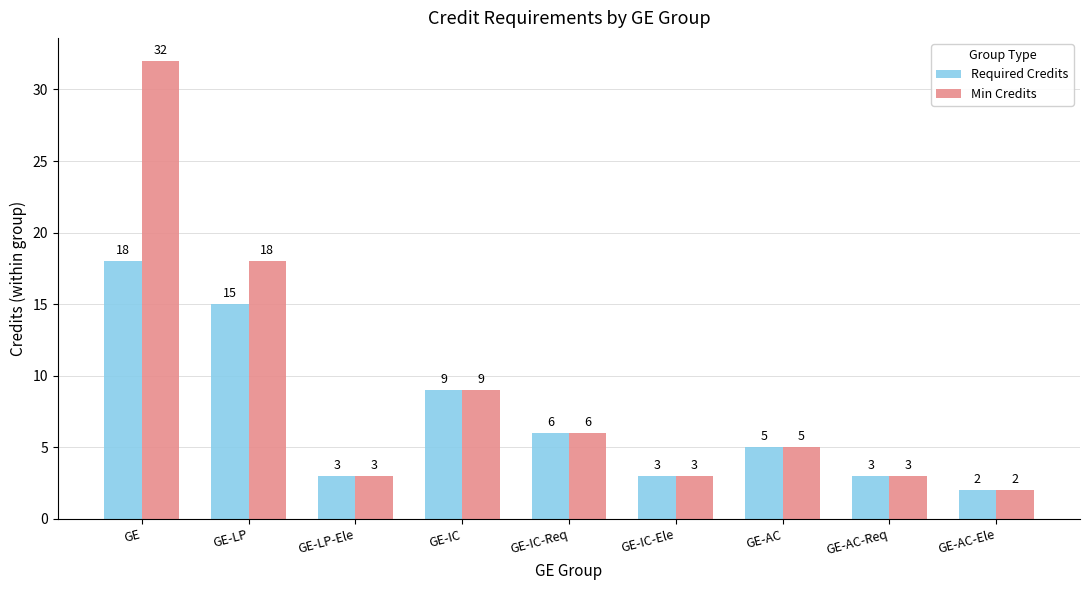

What are all the series names shown in the legend?

Required Credits, Min Credits